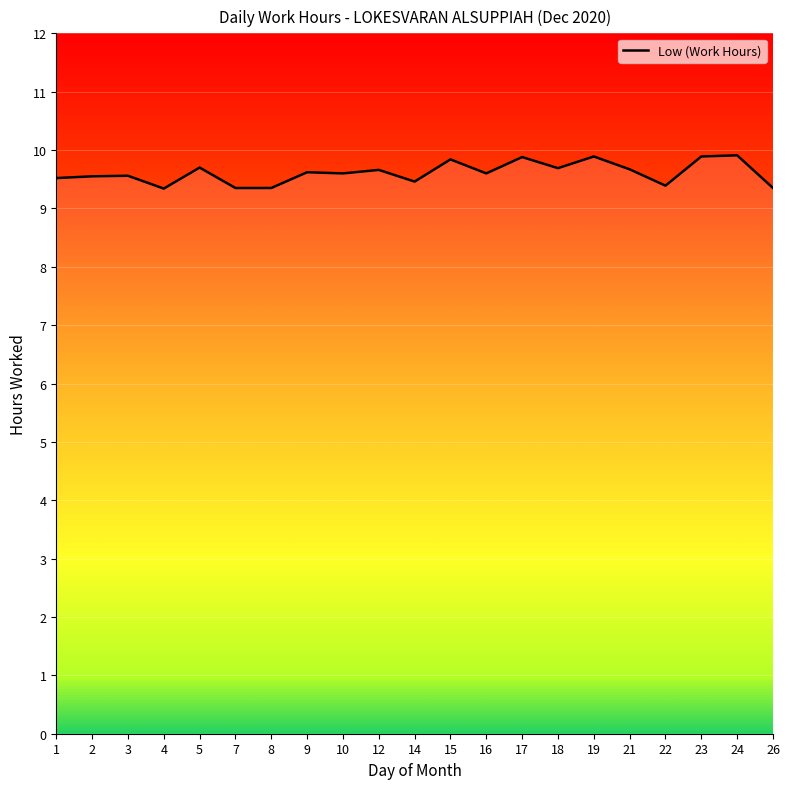

Count the values in the range 9 to 10.

21